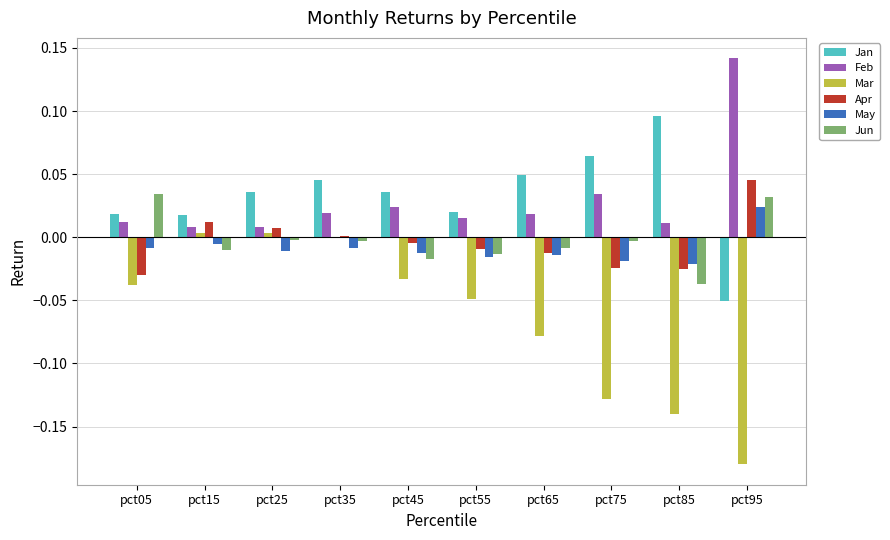

Which series has the largest total across all categories?

Jan